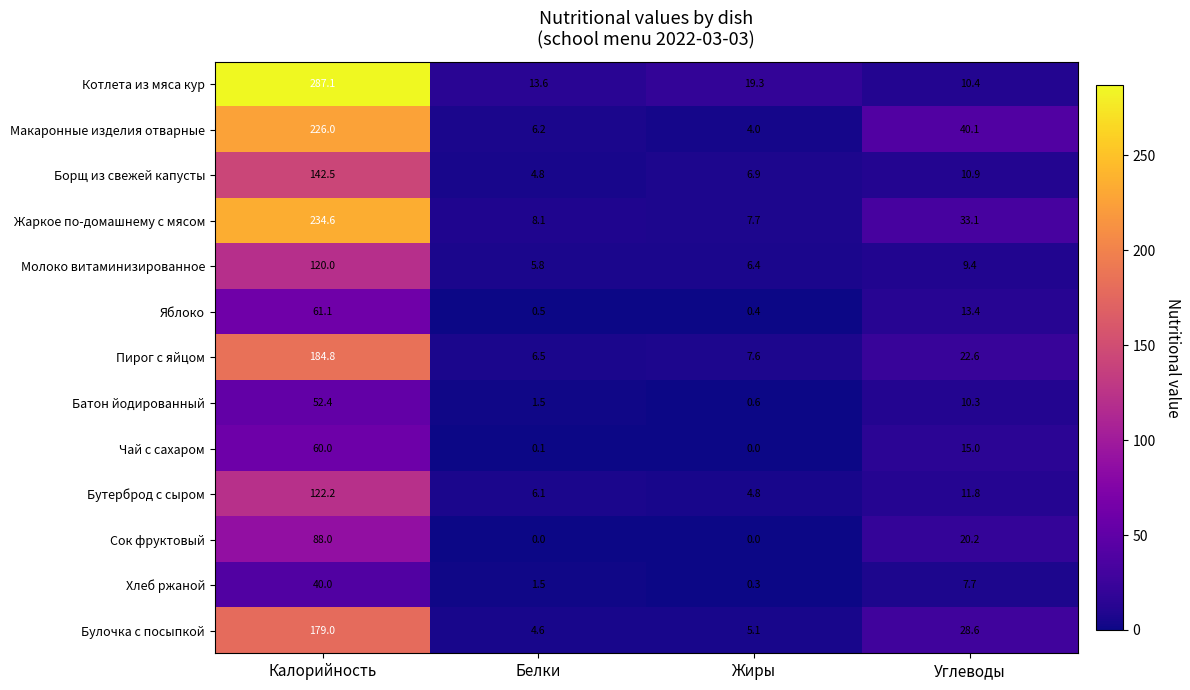

At which category is the sum across all series the highest?

Калорийность